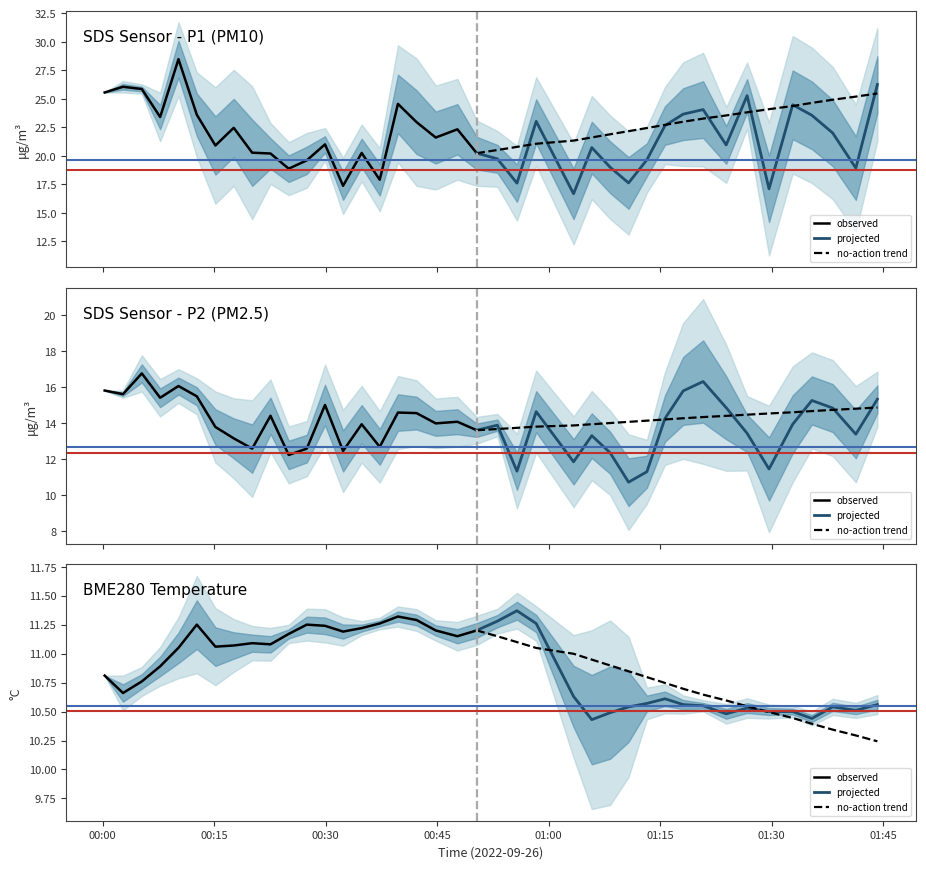

Between 2022/09/26 00:20:06 and 2022/09/26 01:41:20, which is larger?

2022/09/26 00:20:06